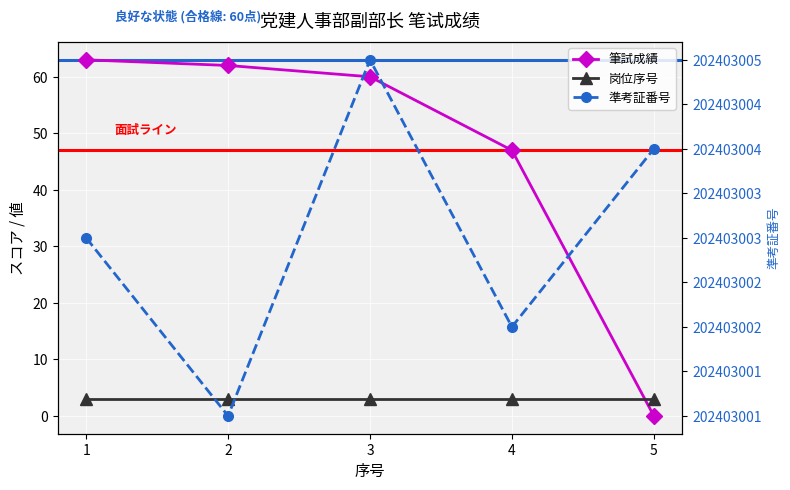

Rank the series by their maximum value, from highest to lowest.

準考証番号, 筆試成績, 岗位序号